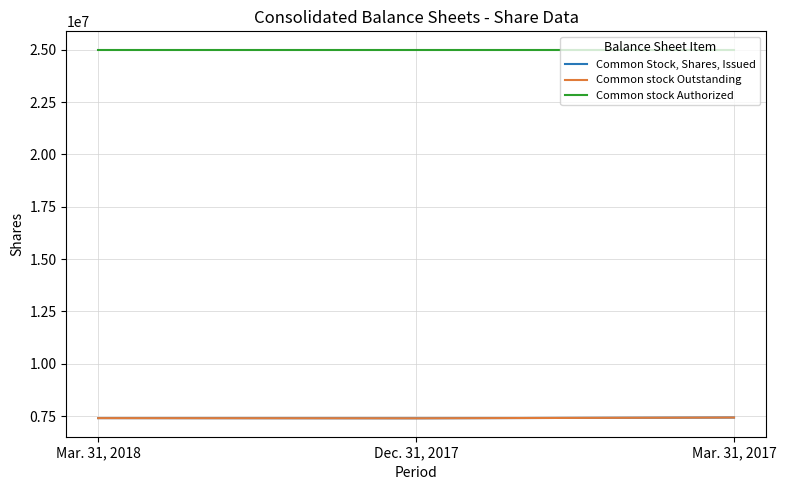

Is this an area chart (filled region under the line)?

No